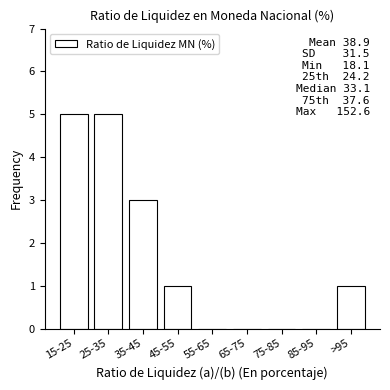

Reading left to right, list all the values displayed in this chart.

15-25=5	25-35=5	35-45=3	45-55=1	55-65=0	65-75=0	75-85=0	85-95=0	>95=1